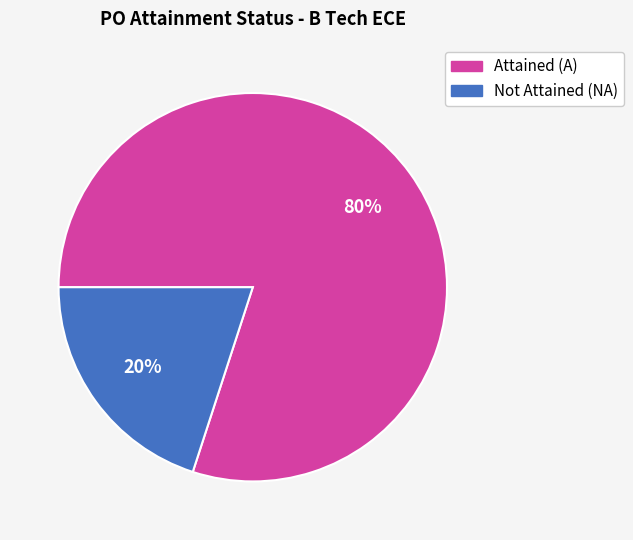

How many slices are in this pie chart?

2